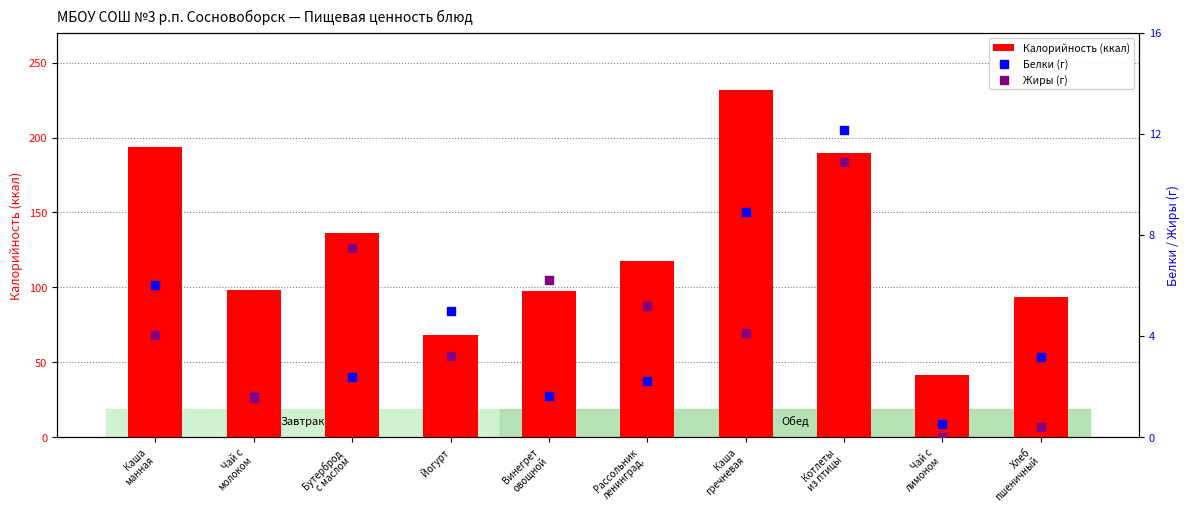

Which series reaches the maximum Y coordinate?

Калорийность (ккал)